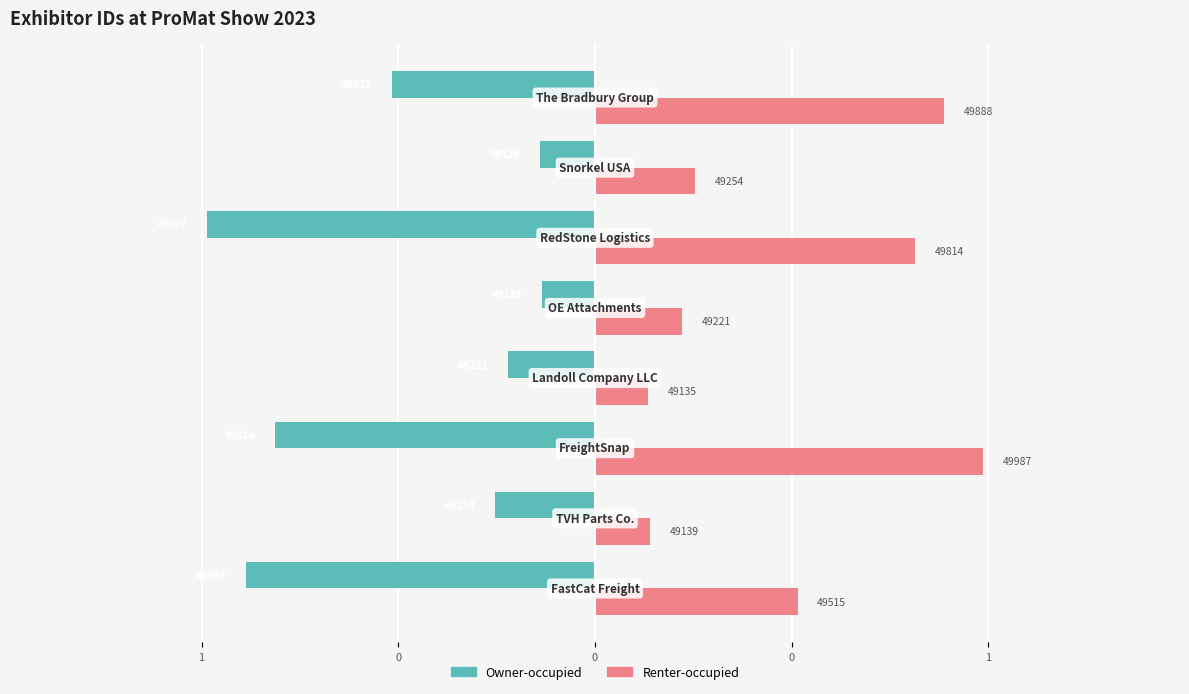

List the series in order of their overall mean, highest first.

Renter-occupied, Owner-occupied